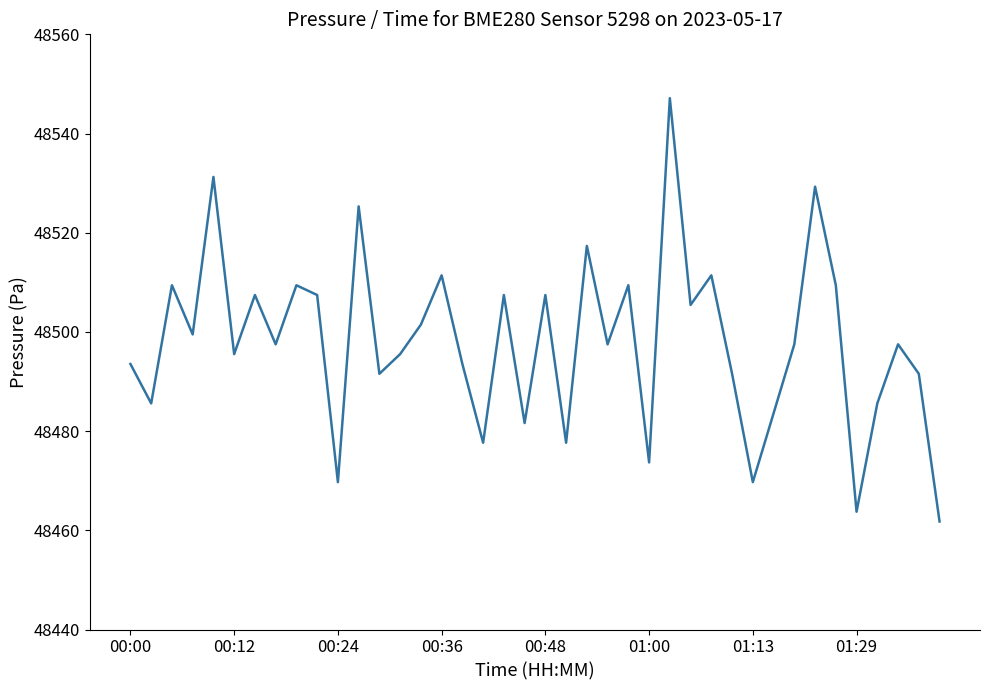

What is the smallest value displayed?

48461.8